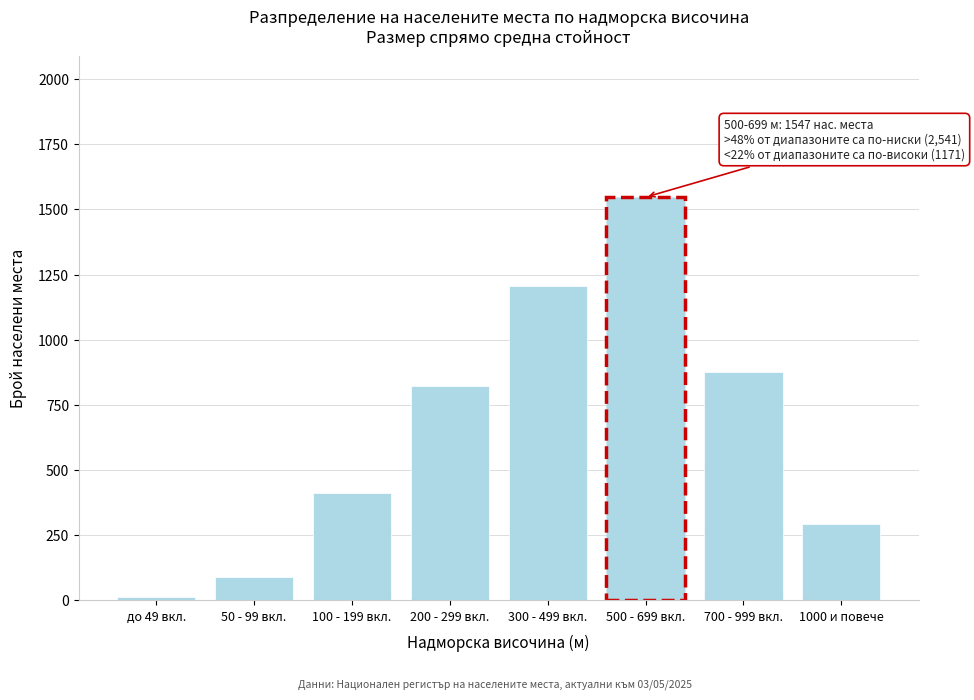

Reading left to right, extract all data points from this chart.

до 49 вкл.=12	50 - 99 вкл.=89	100 - 199 вкл.=412	200 - 299 вкл.=823	300 - 499 вкл.=1205	500 - 699 вкл.=1547	700 - 999 вкл.=876	1000 и повече=295